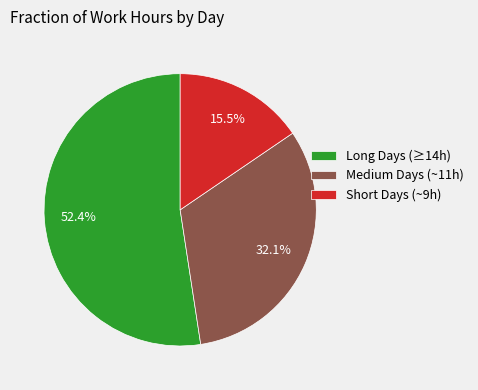

Which category accounts for the majority?

Long Days (≥14h)